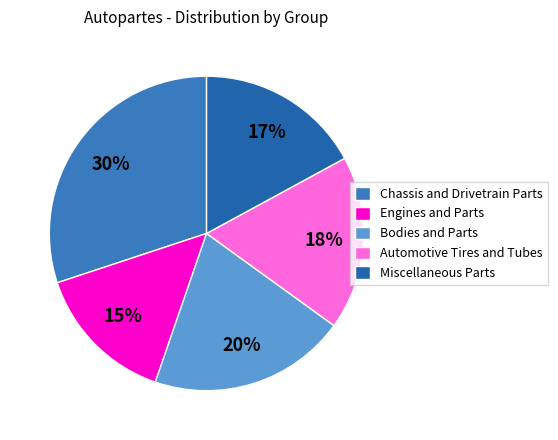

What is the smallest slice in the pie chart?

Engines and Parts